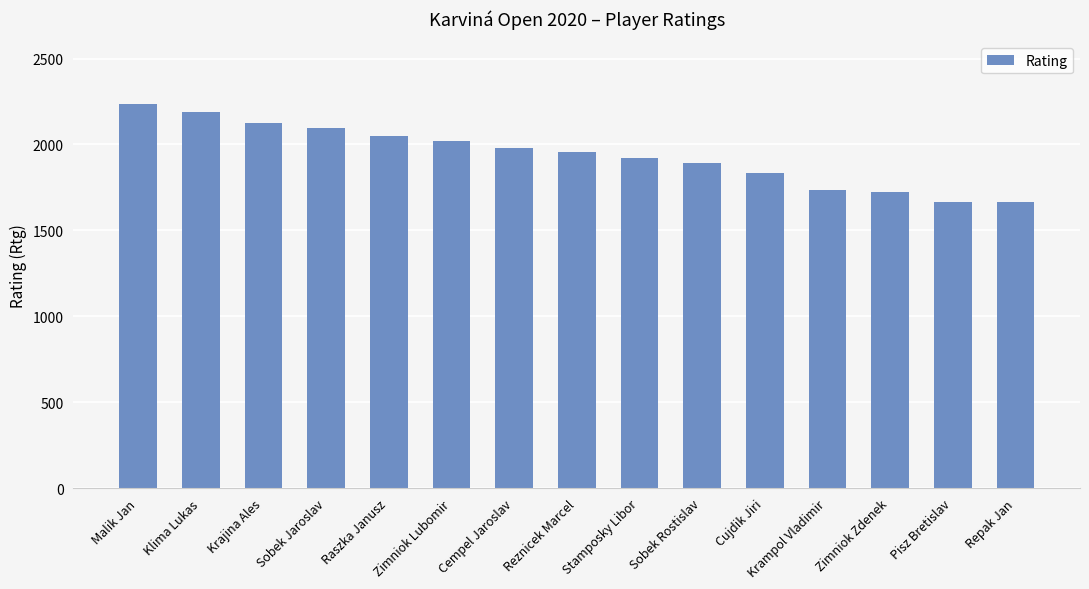

How many categories are shown in the chart?

15